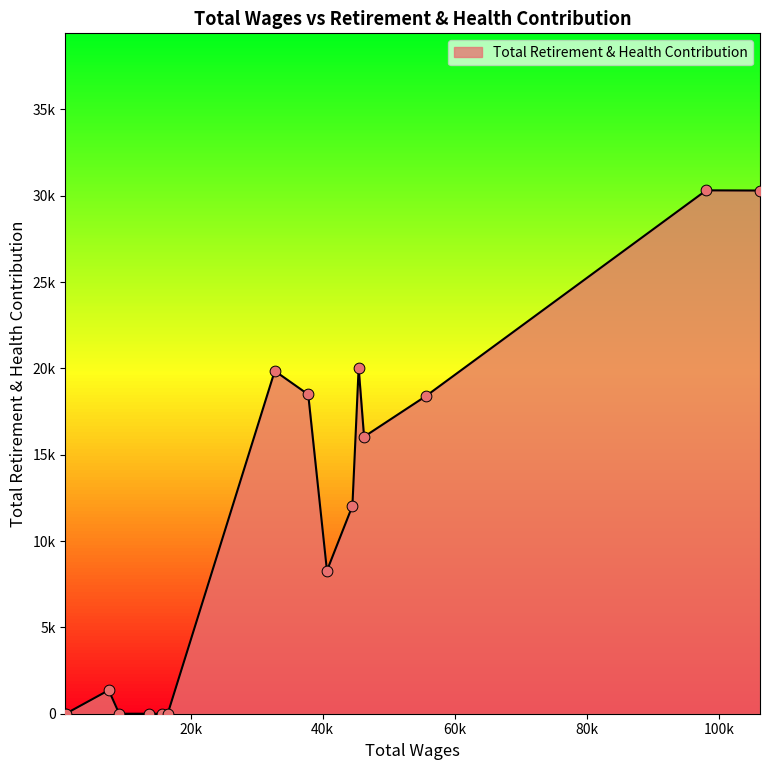

Does the chart have visible grid lines?

No